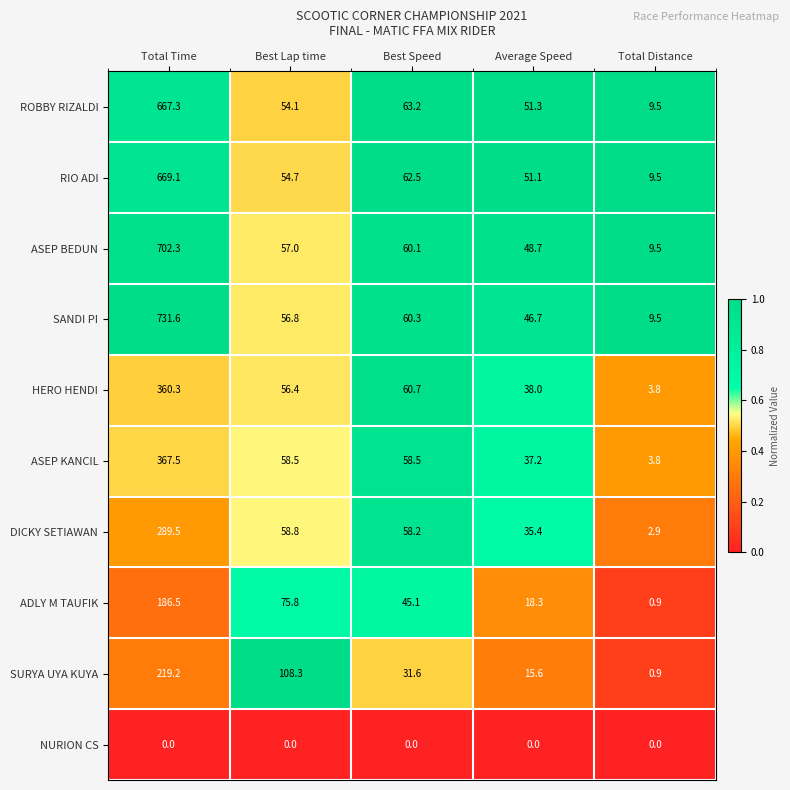

What is the greatest value displayed?

731.6